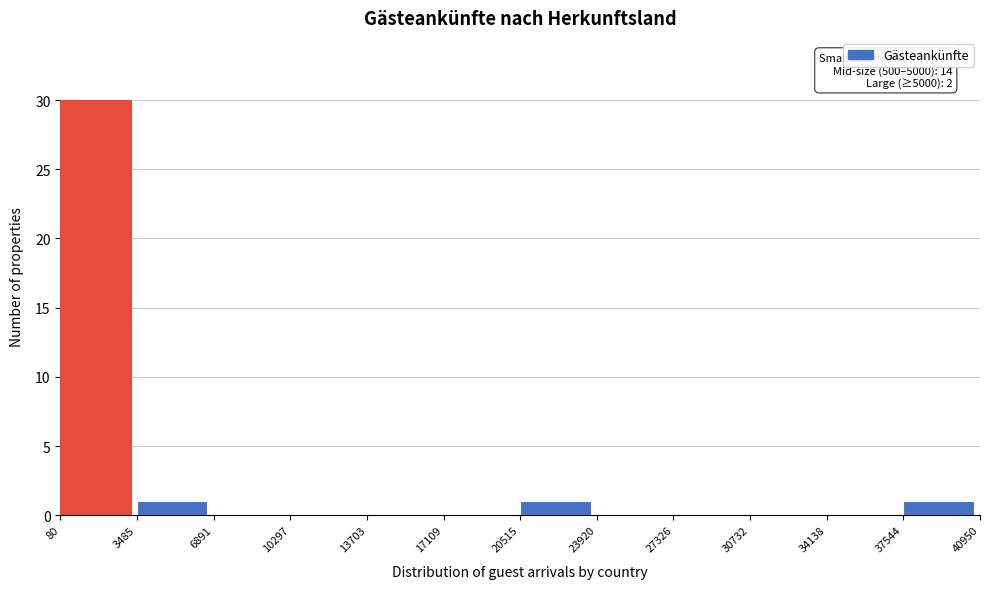

Which range on the x-axis has the tallest bar?

80 to 3485